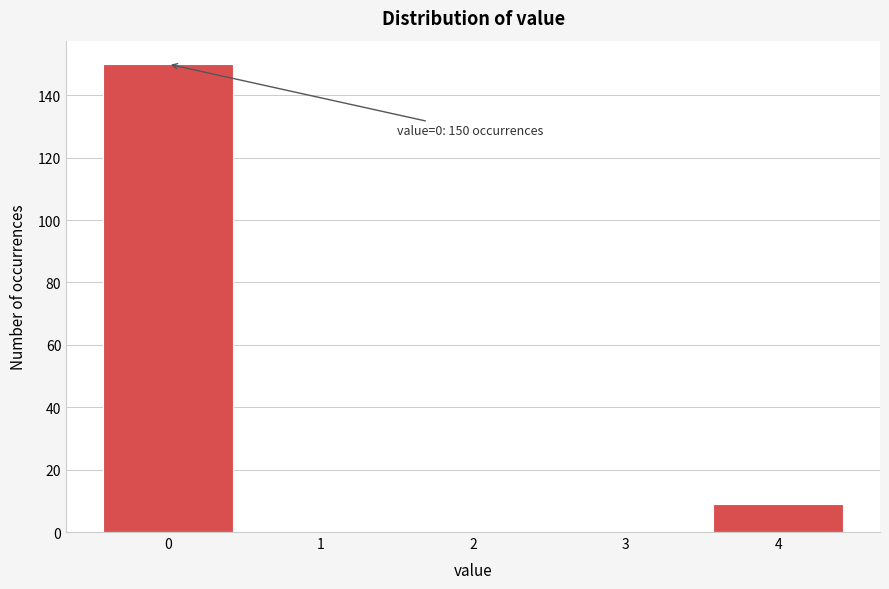

Reading left to right, list all the values displayed in this chart.

0=150	1=0	2=0	3=0	4=9